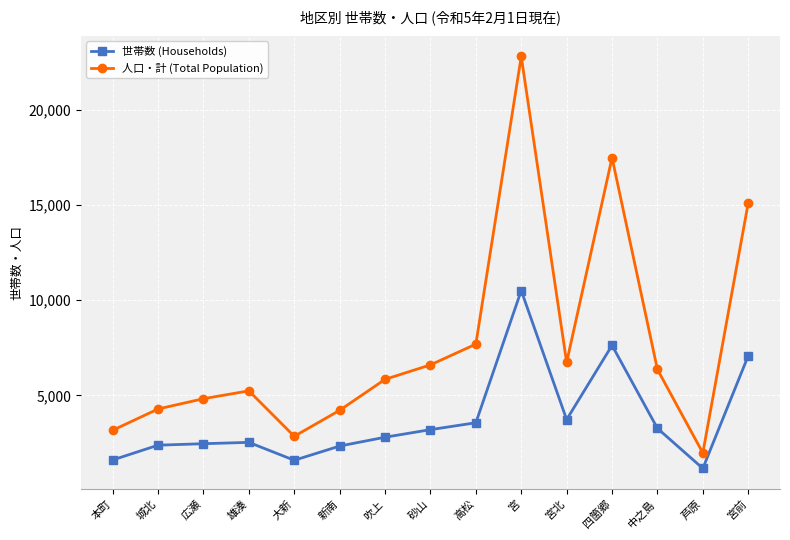

Is this an area chart (filled region under the line)?

No